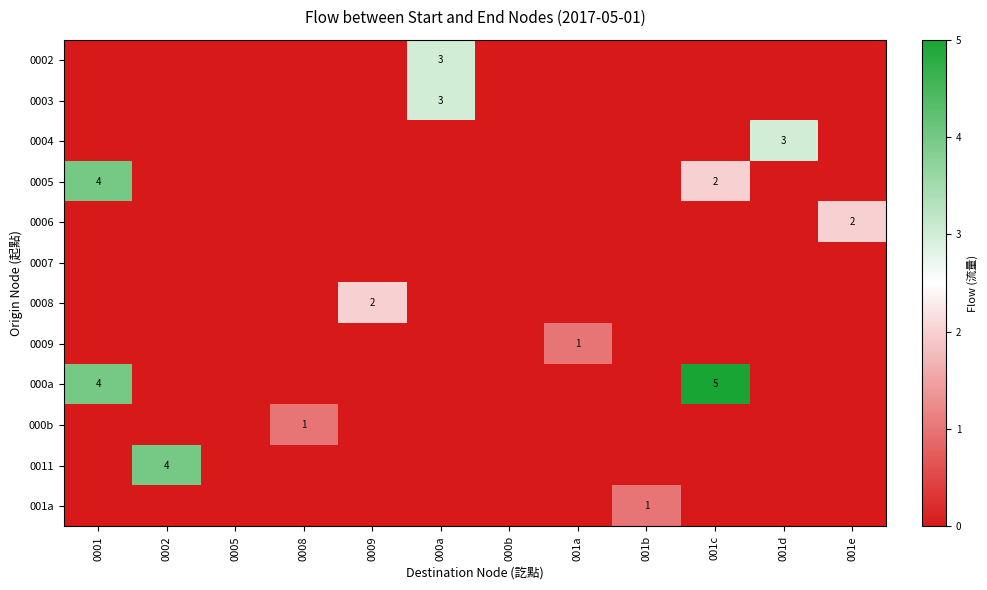

How many values in the 000b series exceed 0?

1